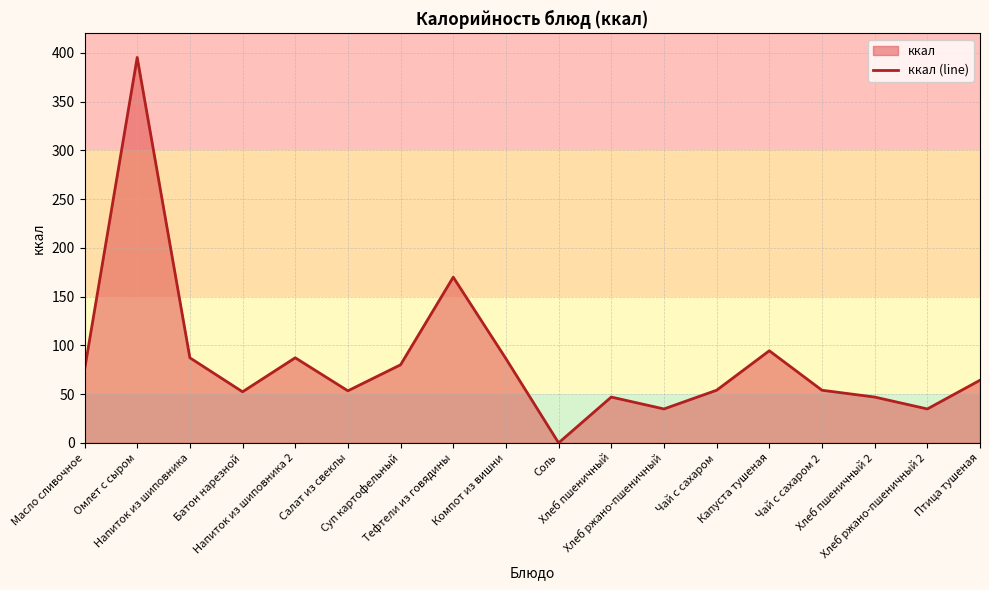

List the labels in order of value, smallest first.

Соль, Хлеб ржано-пшеничный, Хлеб ржано-пшеничный 2, Хлеб пшеничный, Хлеб пшеничный 2, Батон нарезной, Салат из свеклы, Чай с сахаром, Чай с сахаром 2, Птица тушеная, Масло сливочное, Суп картофельный, Компот из вишни, Напиток из шиповника, Напиток из шиповника 2, Капуста тушеная, Тефтели из говядины, Омлет с сыром